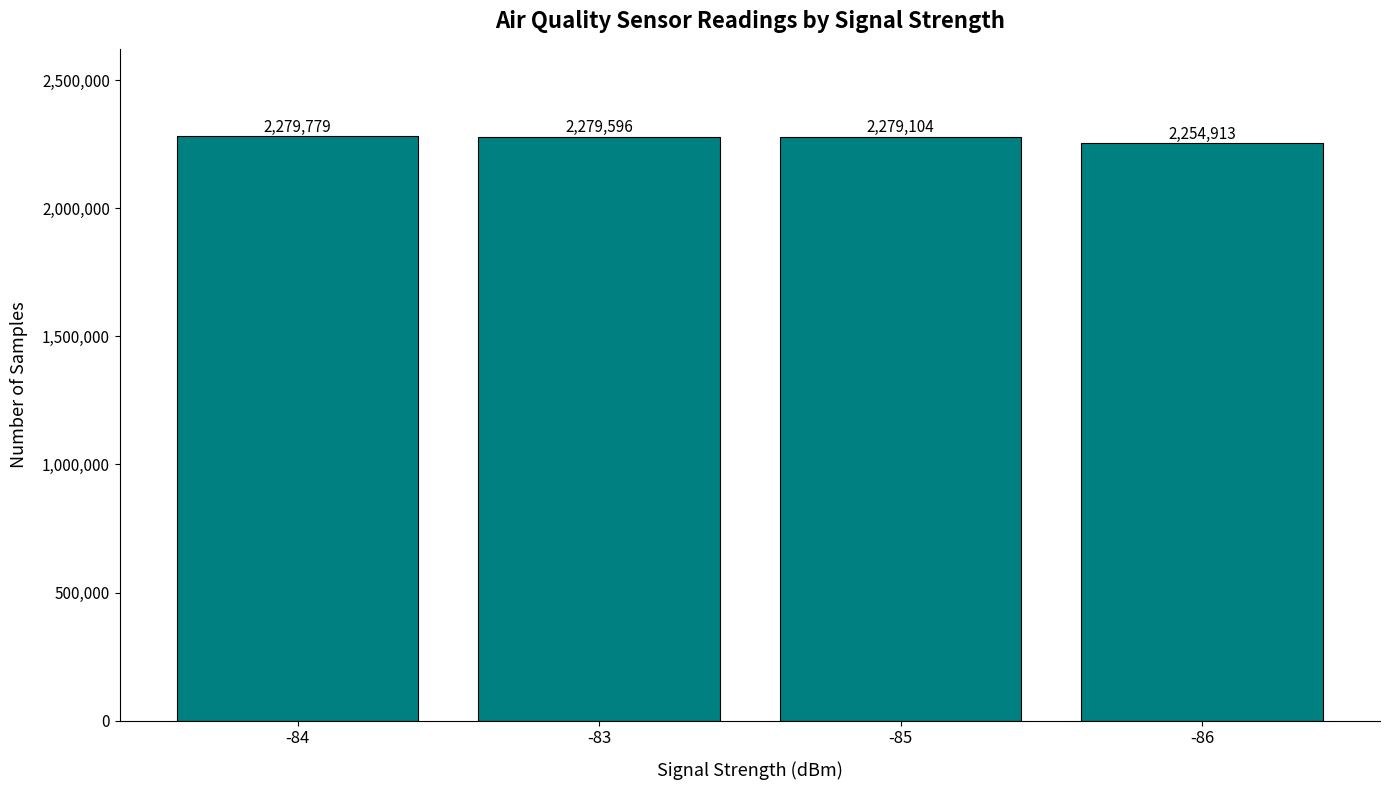

What is the sum of the values at -85 and -83?

4558700